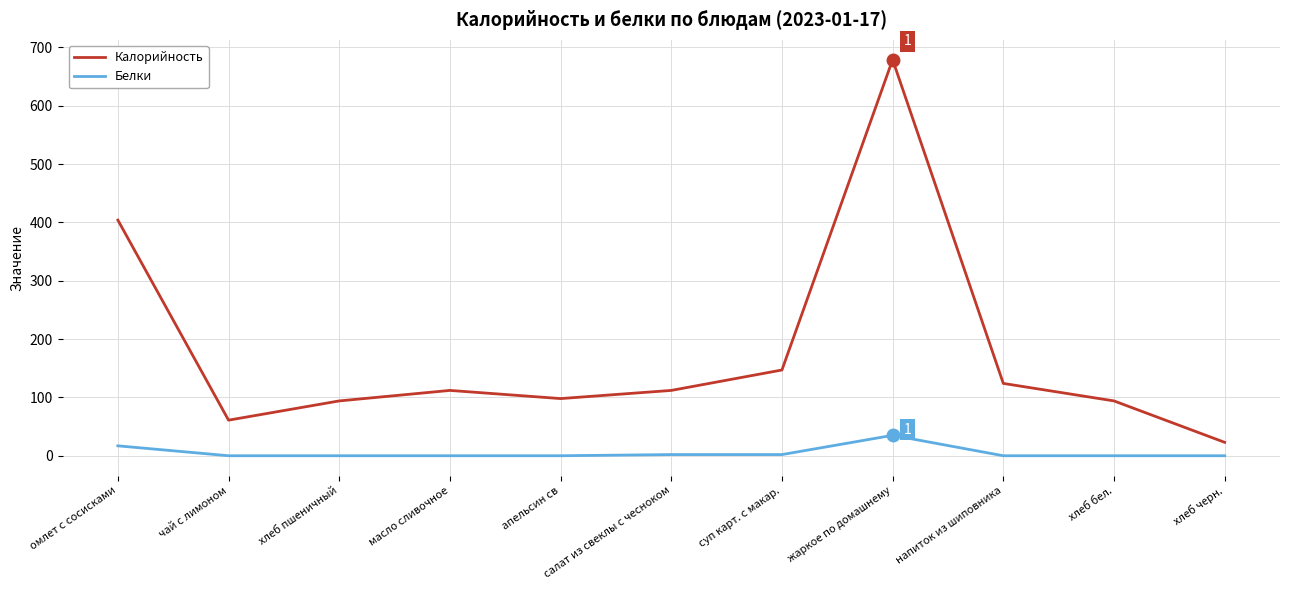

In Калорийность, how many points are lower than both neighbors (excluding endpoints)?

2